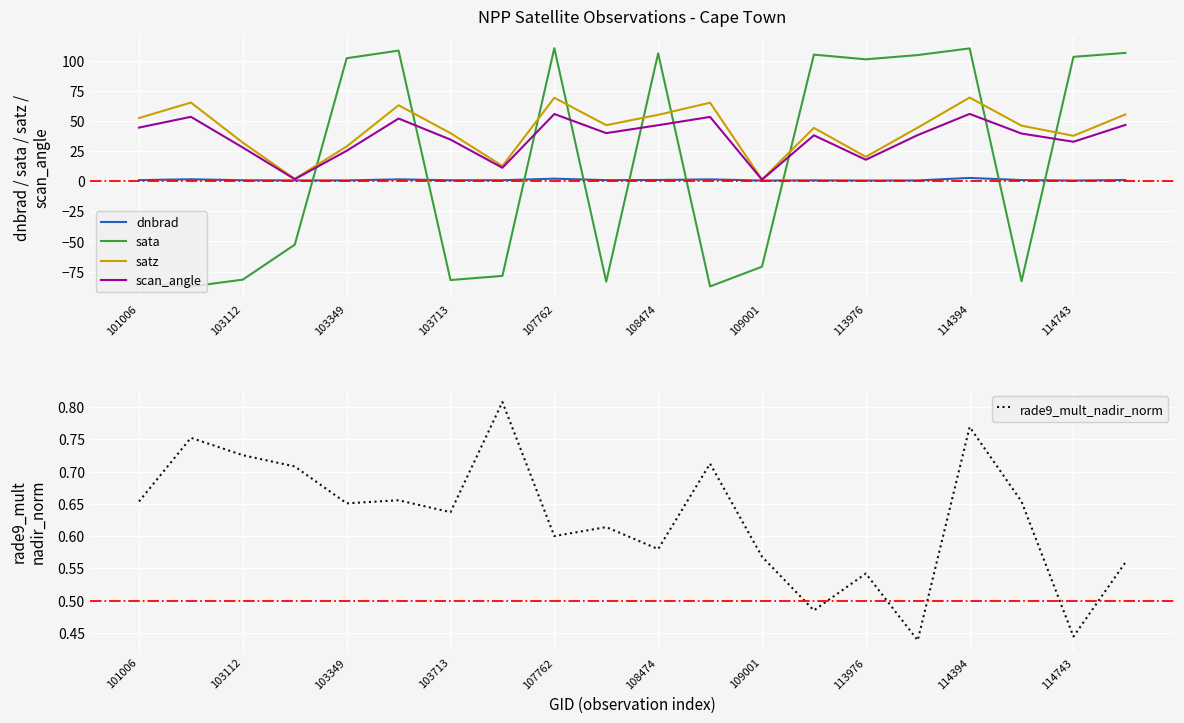

What is the maximum value shown in the chart?

110.5